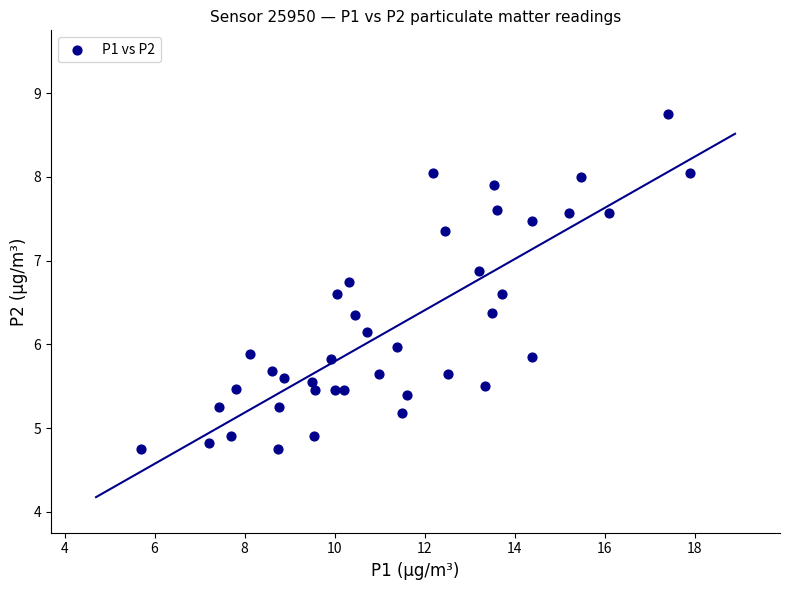

What is the range of Y values (max minus min)?

4.0